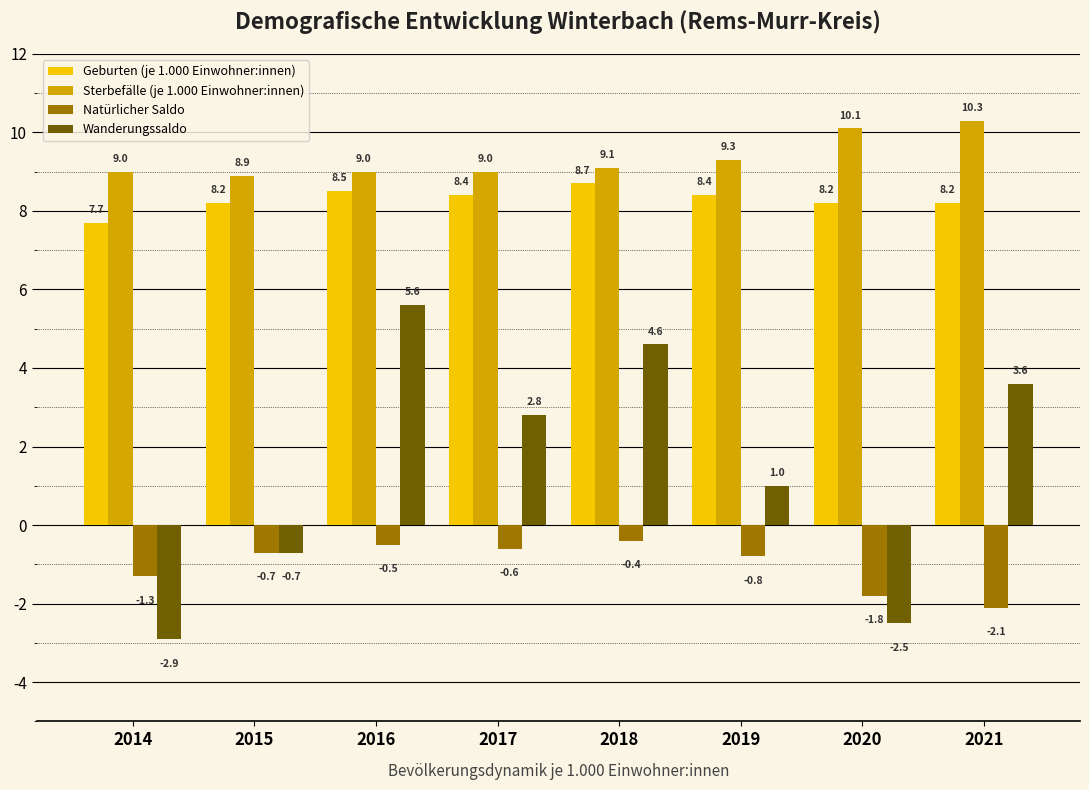

What are all the series names shown in the legend?

Geburten (je 1.000 Einwohner:innen), Sterbefälle (je 1.000 Einwohner:innen), Natürlicher Saldo, Wanderungssaldo